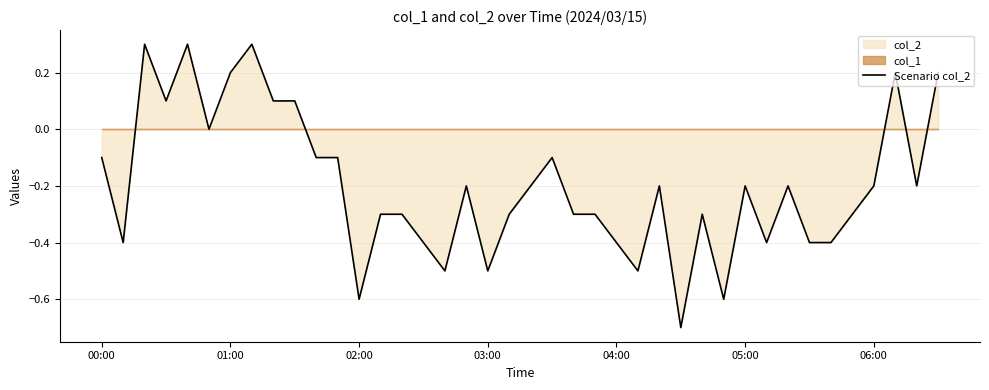

What is the approximate value at 9?

0.1